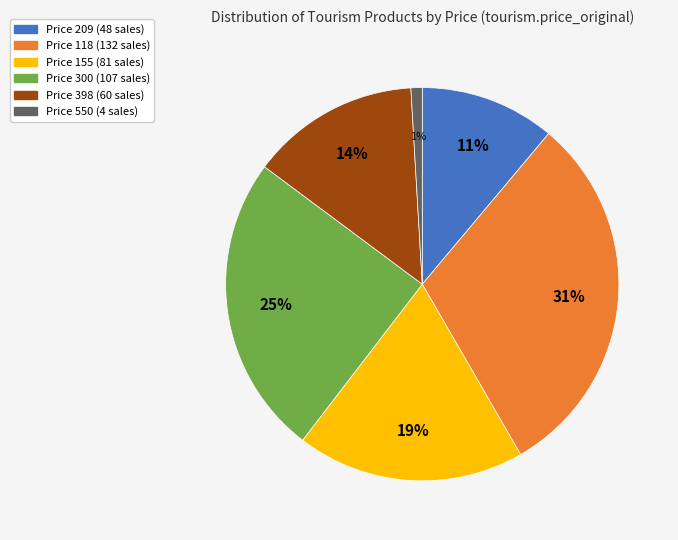

To the nearest percent, what is the difference between the largest and smallest slice percentages?

30%